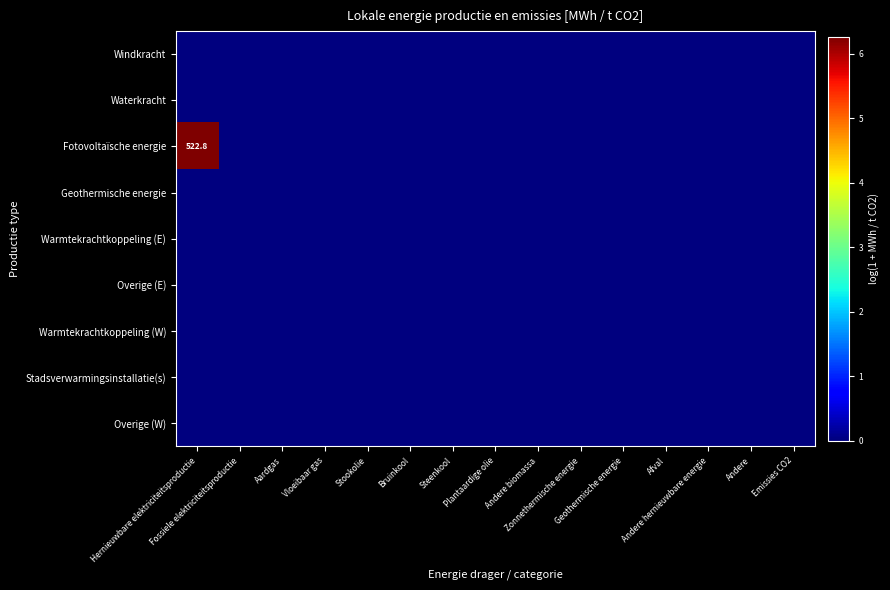

What is the maximum value for Fotovoltaïsche energie?

6.3